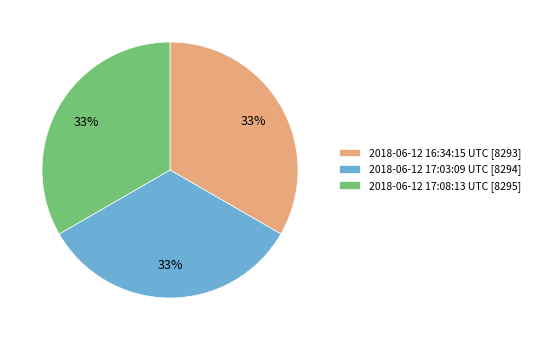

Is there a majority slice in this chart?

No